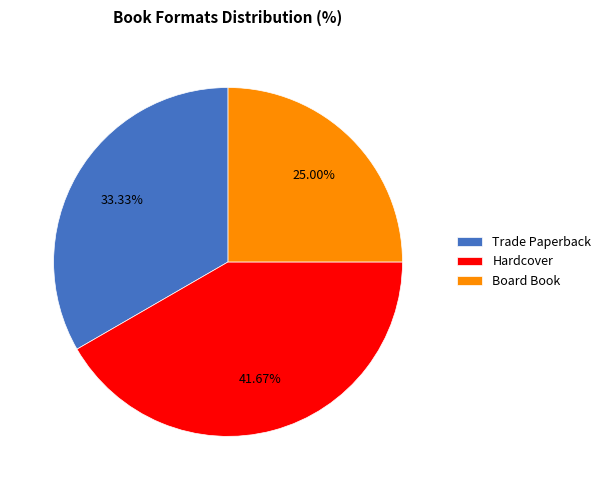

Which slice is the largest?

Hardcover